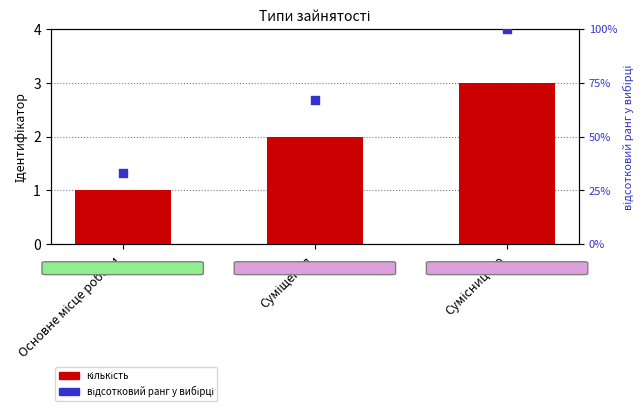

Which series has the largest total across all categories?

відсотковий ранг у вибірці